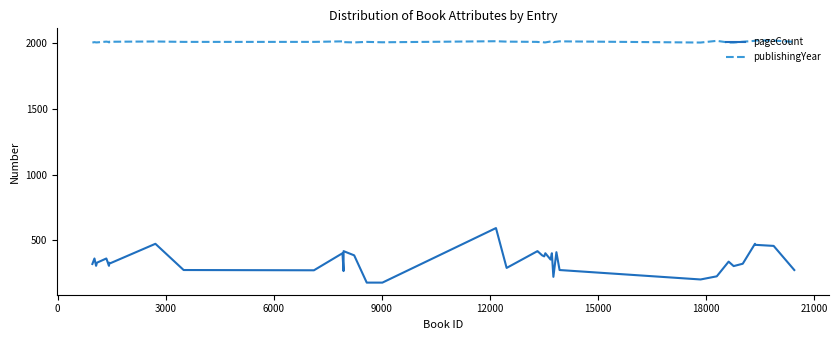

At how many categories does at least one series exceed 654?

40